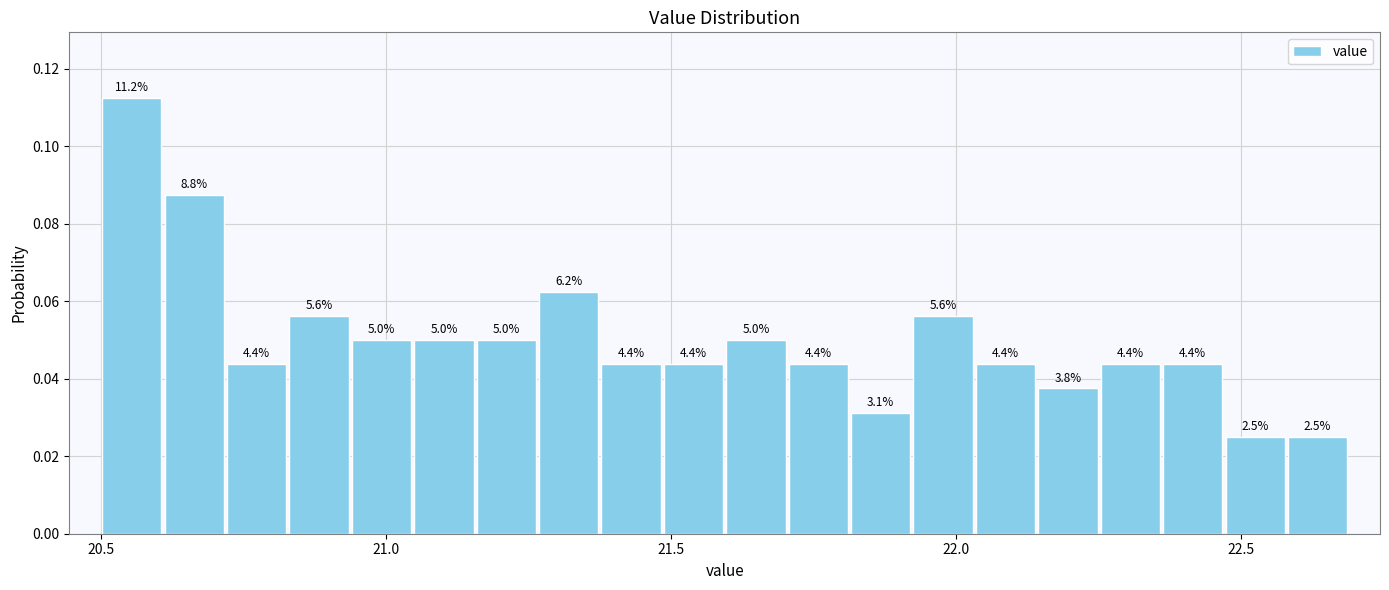

Around what value on the x-axis is the tallest bar? Give the approximate position of its centre, as read against the axis.

20.55